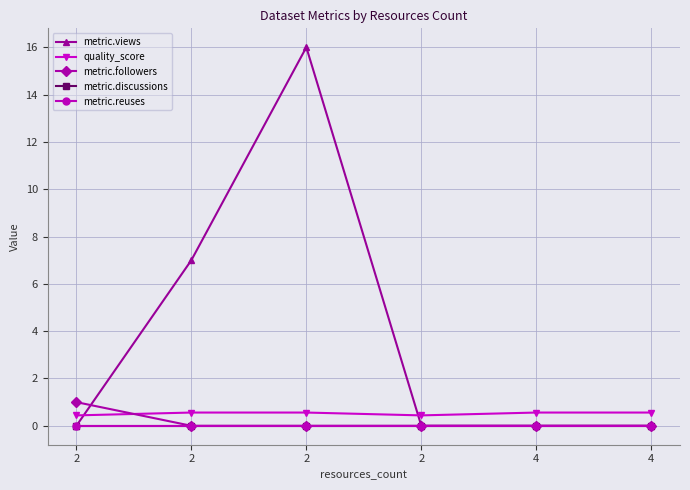

Does the chart have visible grid lines?

Yes